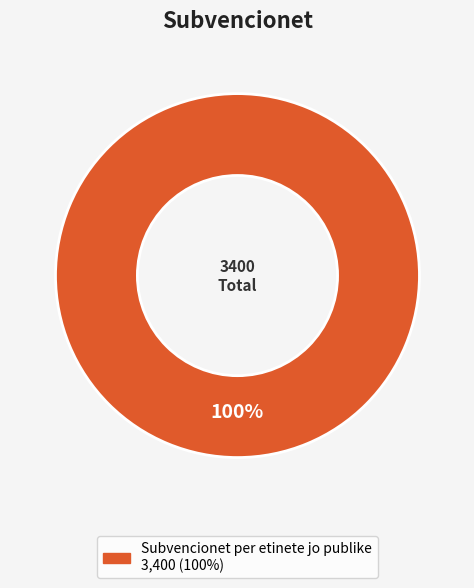

Is there any slice that represents more than half of the pie?

Yes